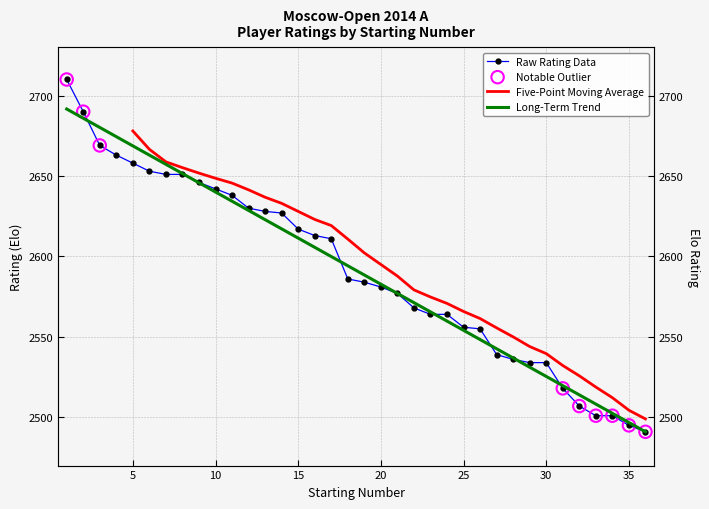

Between 21 and 16, which is larger?

16